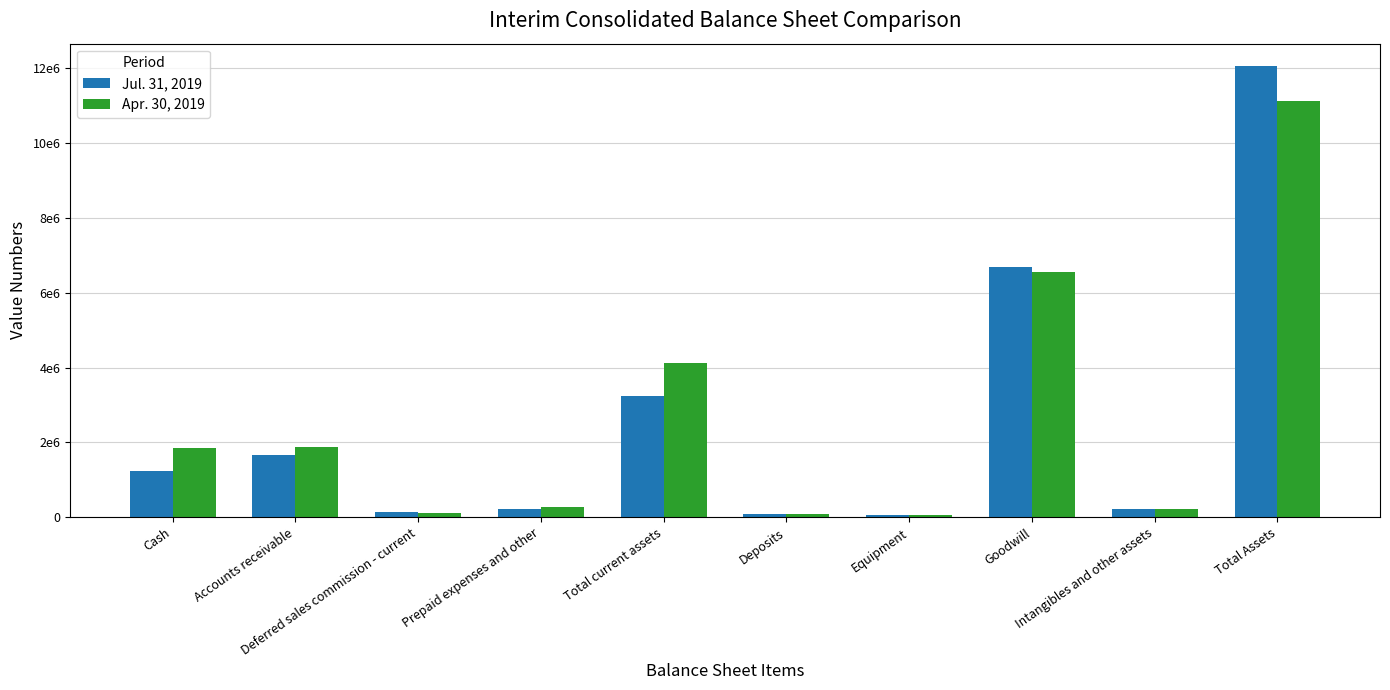

Rank the series by their maximum value, from highest to lowest.

Jul. 31, 2019, Apr. 30, 2019